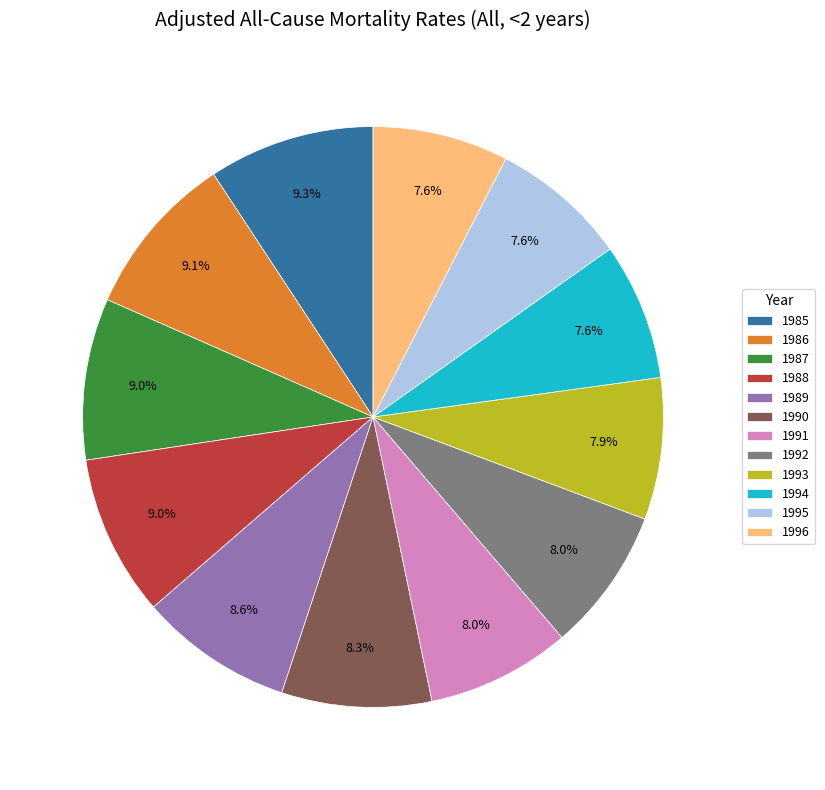

Between 1994 and 1988, which is larger?

1988